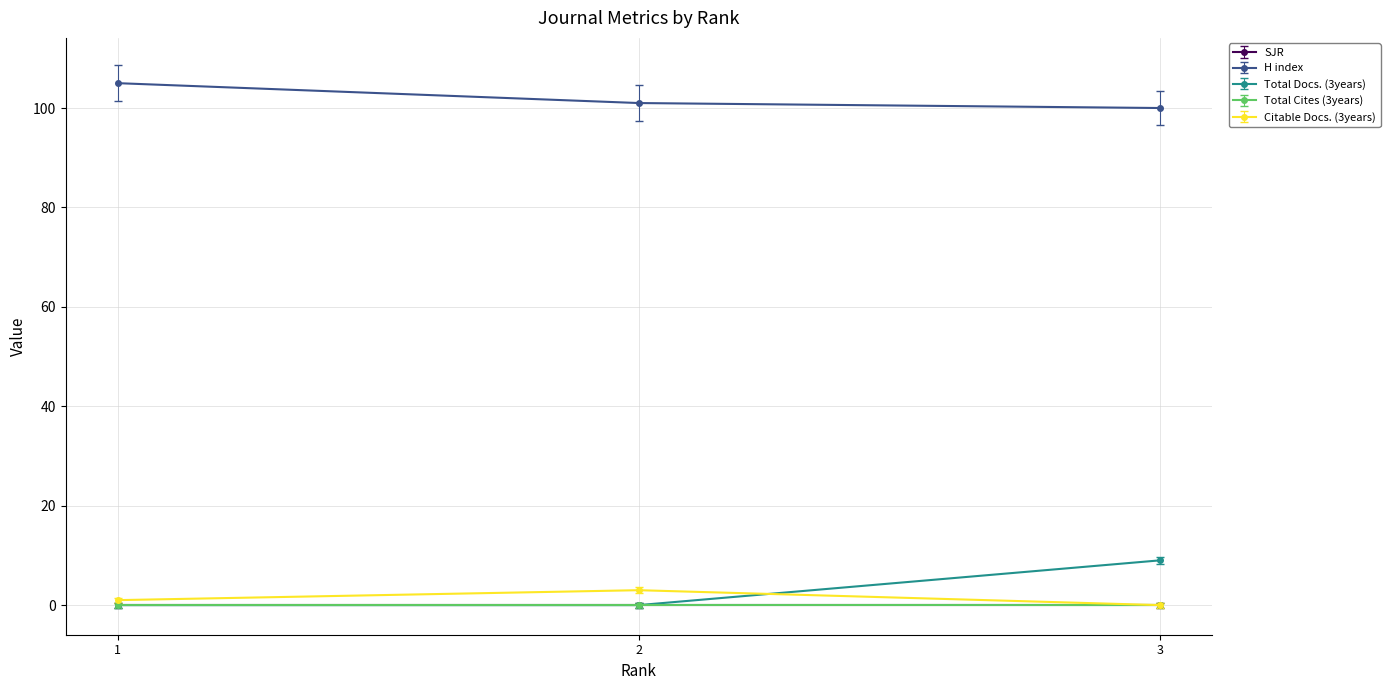

Does the chart have visible grid lines?

Yes